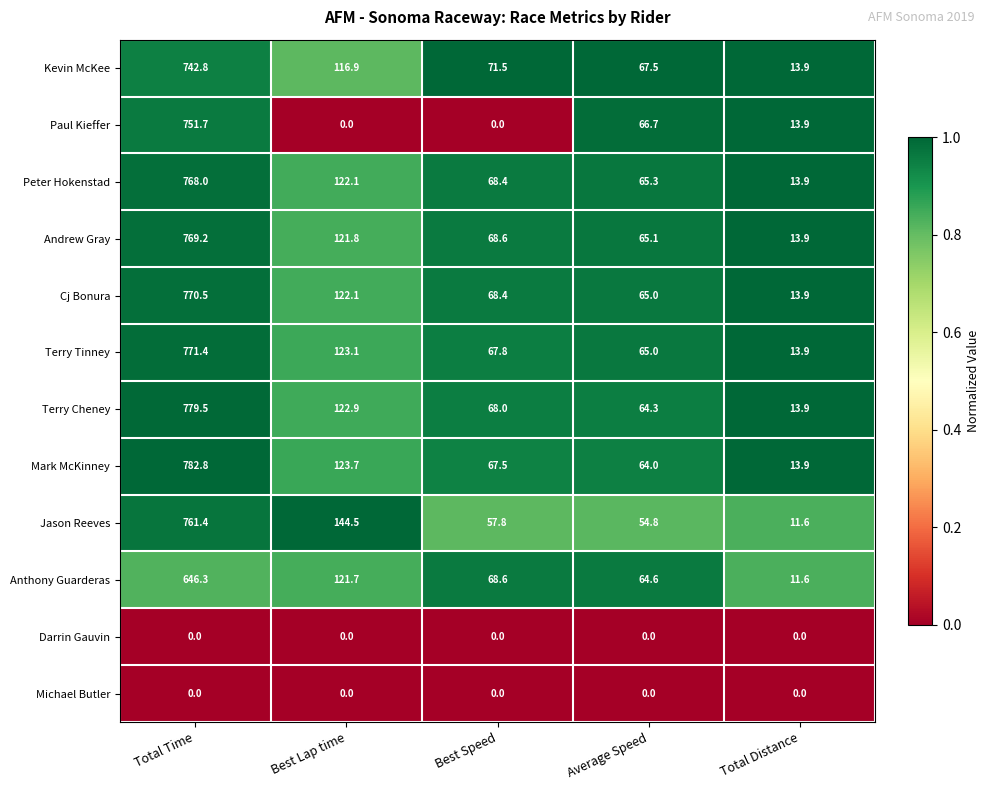

Rank the categories by Mark McKinney value from lowest to highest.

Total Distance, Average Speed, Best Speed, Best Lap time, Total Time